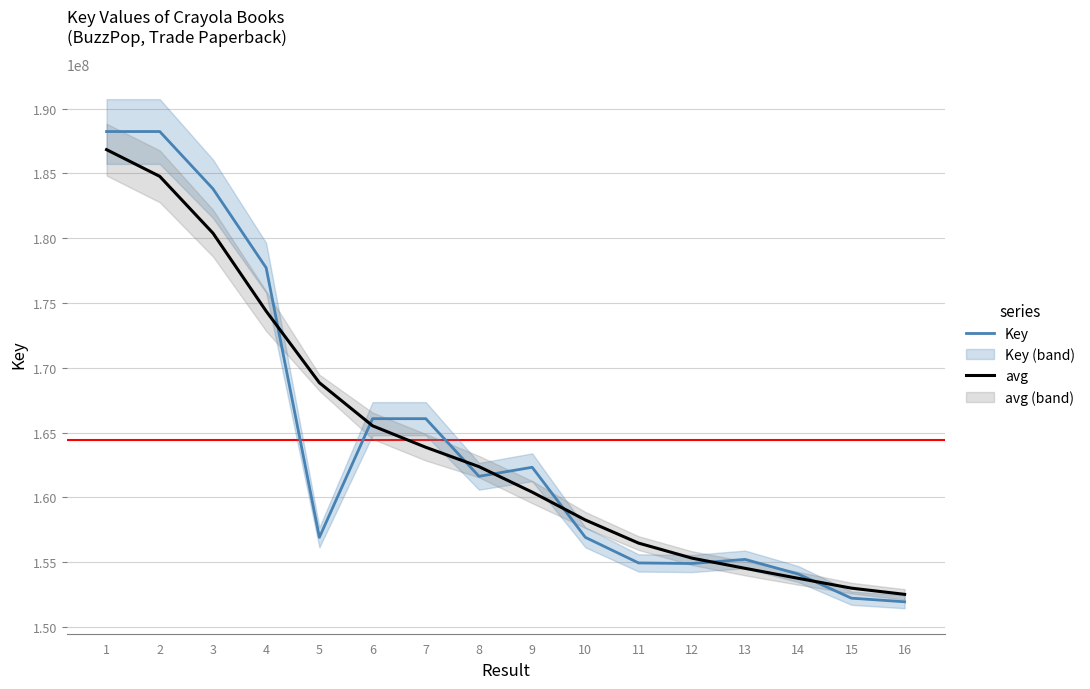

Reading left to right, what are all the values shown in this chart?

Key: 1=188237582.0	2=188237674.0	3=183816880.0	4=177715796.0	5=156910160.0	6=166071440.0	7=166071358.0	8=161622705.0	9=162320368.0	10=156910120.0	11=154935156.0	12=154890750.0	13=155209738.0	14=154078340.0	15=152216770.0	16=151936399.0
avg: 1=186839499.2	2=184777298.9	3=180394254.3	4=174372411.3	5=168847027.1	6=165521987.7	7=163864021.9	8=162368562.6	9=160403050.1	10=158249426.8	11=156465935.6	12=155309204.8	13=154520495.6	14=153747826.9	15=152990199.6	16=152510033.4